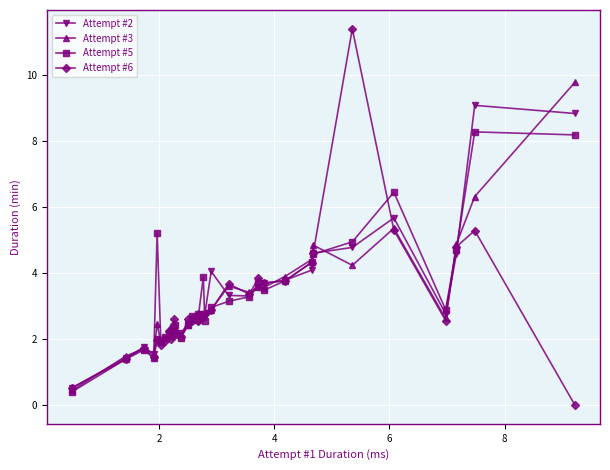

Count the number of data series in this chart.

4